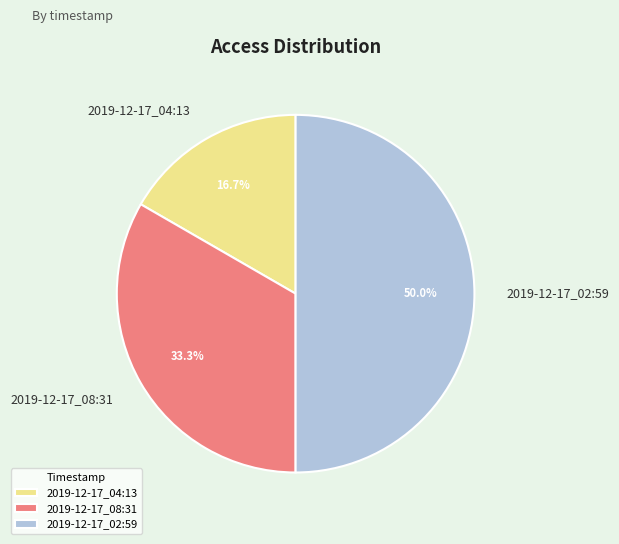

What percentage is the 2019-12-17_02:59 slice, to the nearest percent?

50%